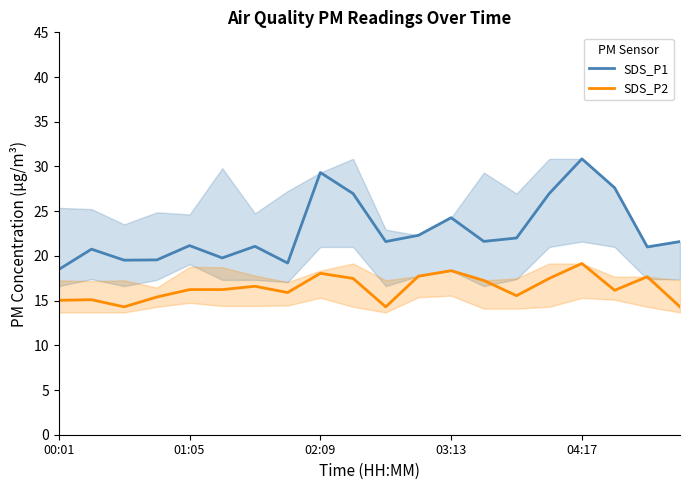

Rank the series at 04:17 from lowest to highest value.

SDS_P2, SDS_P1